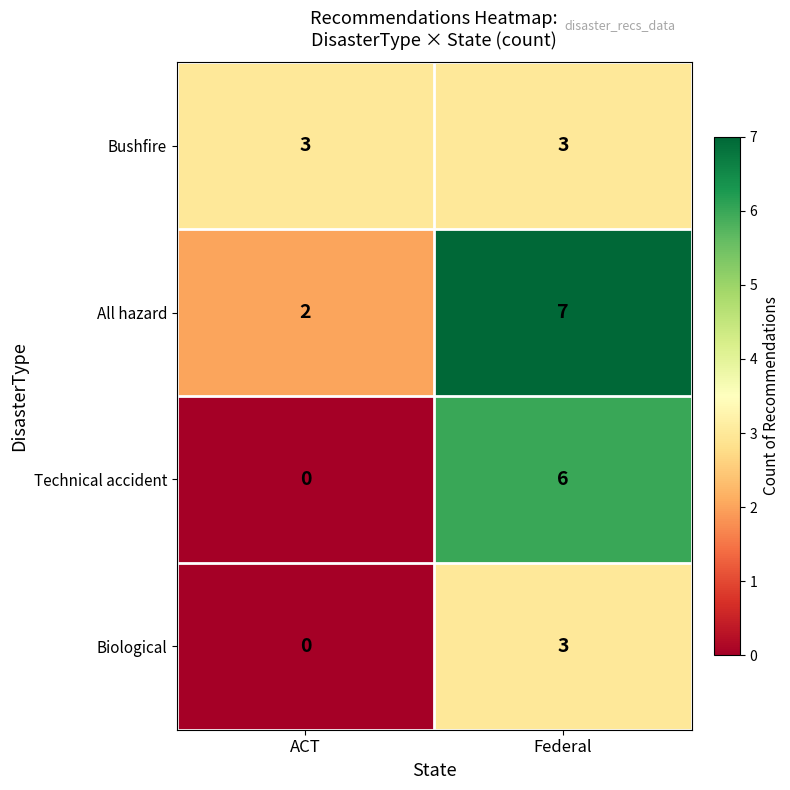

Which label corresponds to the largest value in the chart?

Federal